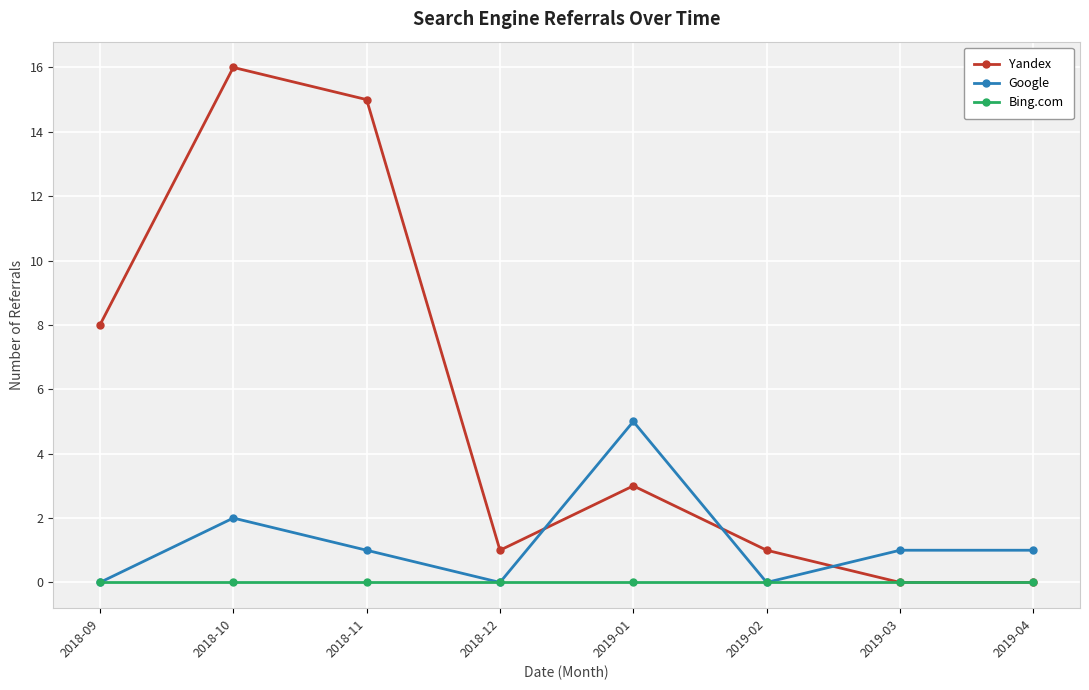

What is the difference between the highest and lowest values at 2019-04?

1